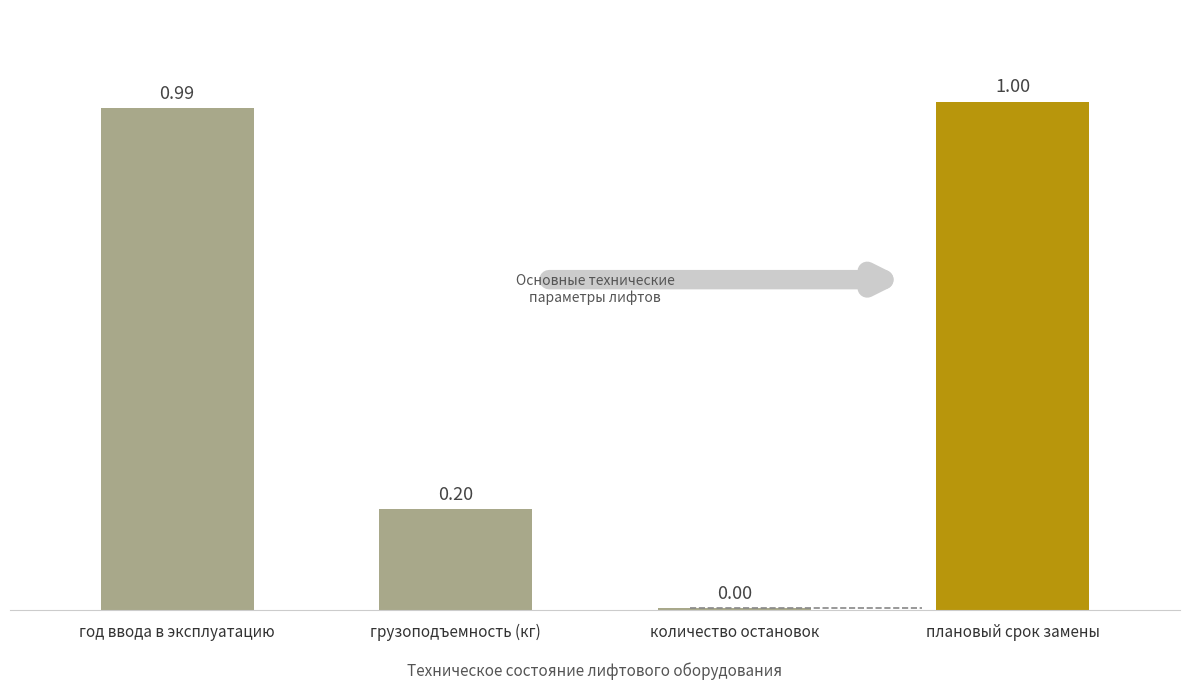

What is the difference between the second highest and minimum values?

1.0